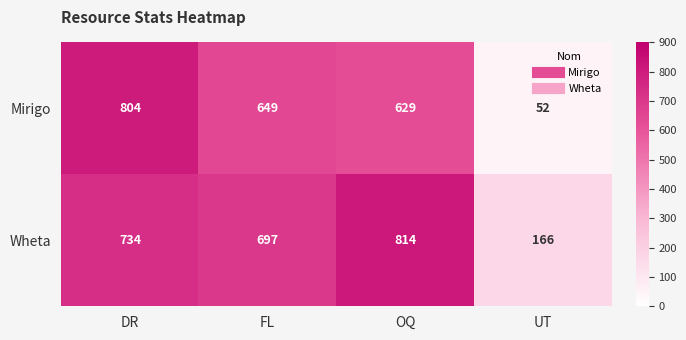

What is the approximate value of Mirigo at DR?

804